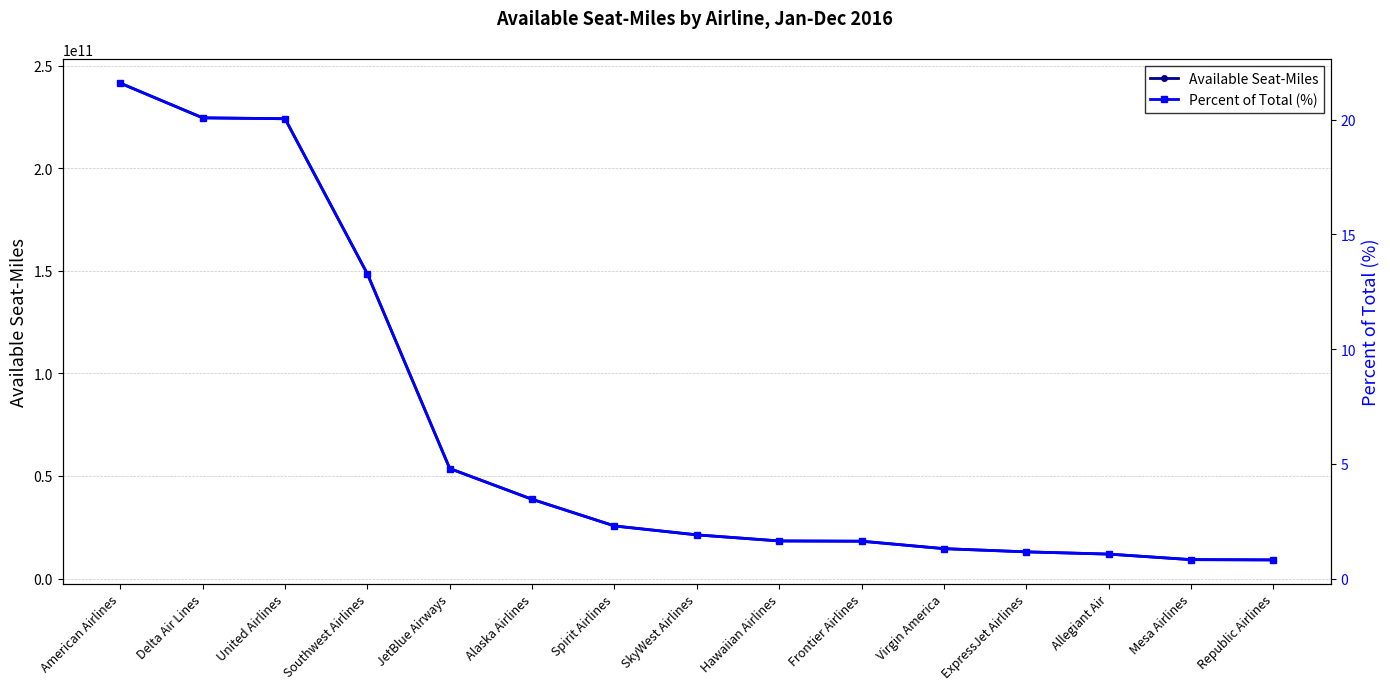

Is it true that Available Seat-Miles equals 9091592624.0 at Republic Airlines?

True